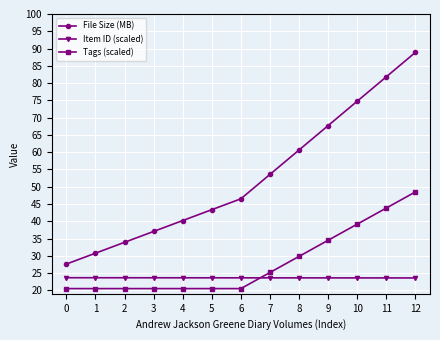

Which label corresponds to the largest value in the chart?

12